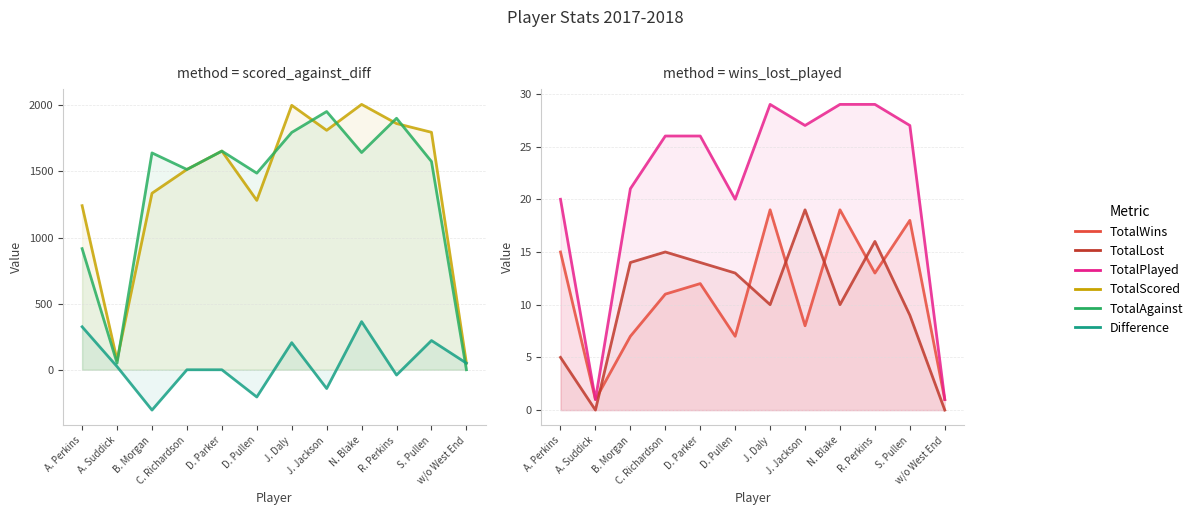

What is the value of the Difference point at the 2nd from the left?

24